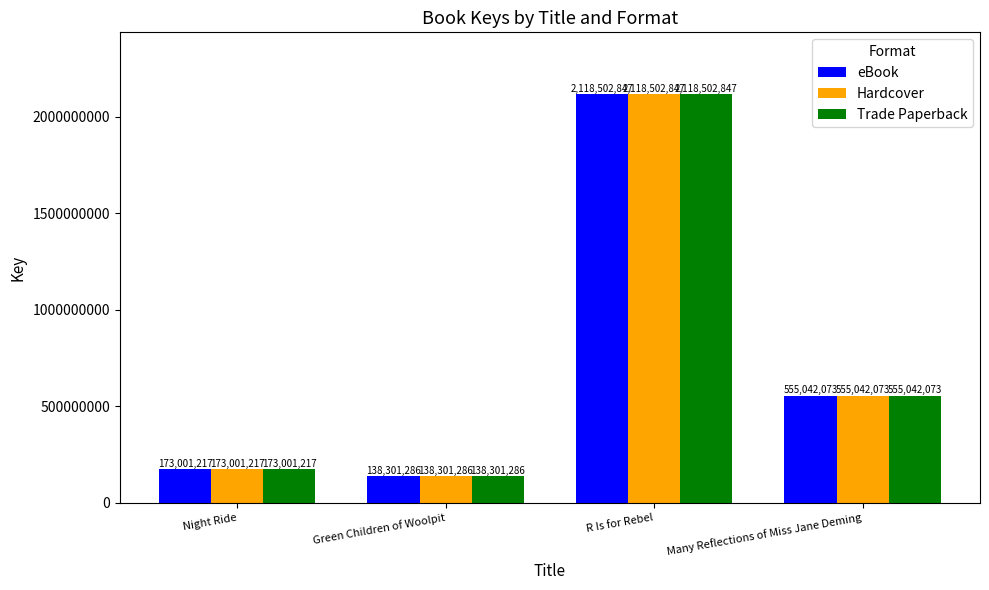

Which category has the lowest value in the Hardcover series?

Green Children of Woolpit